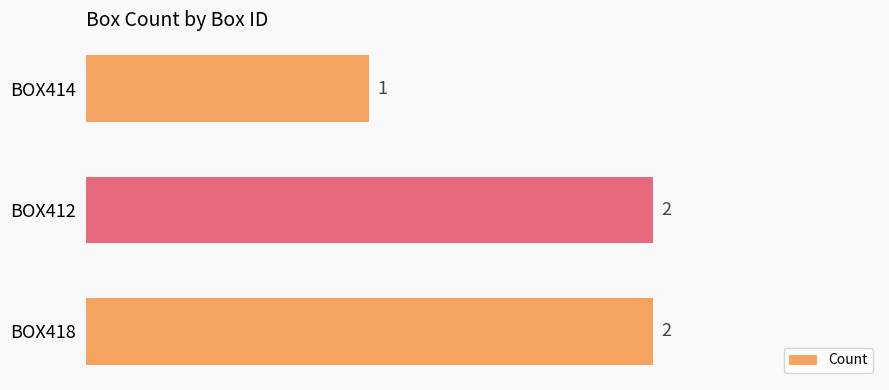

The value at BOX412 is 2. True or false?

True